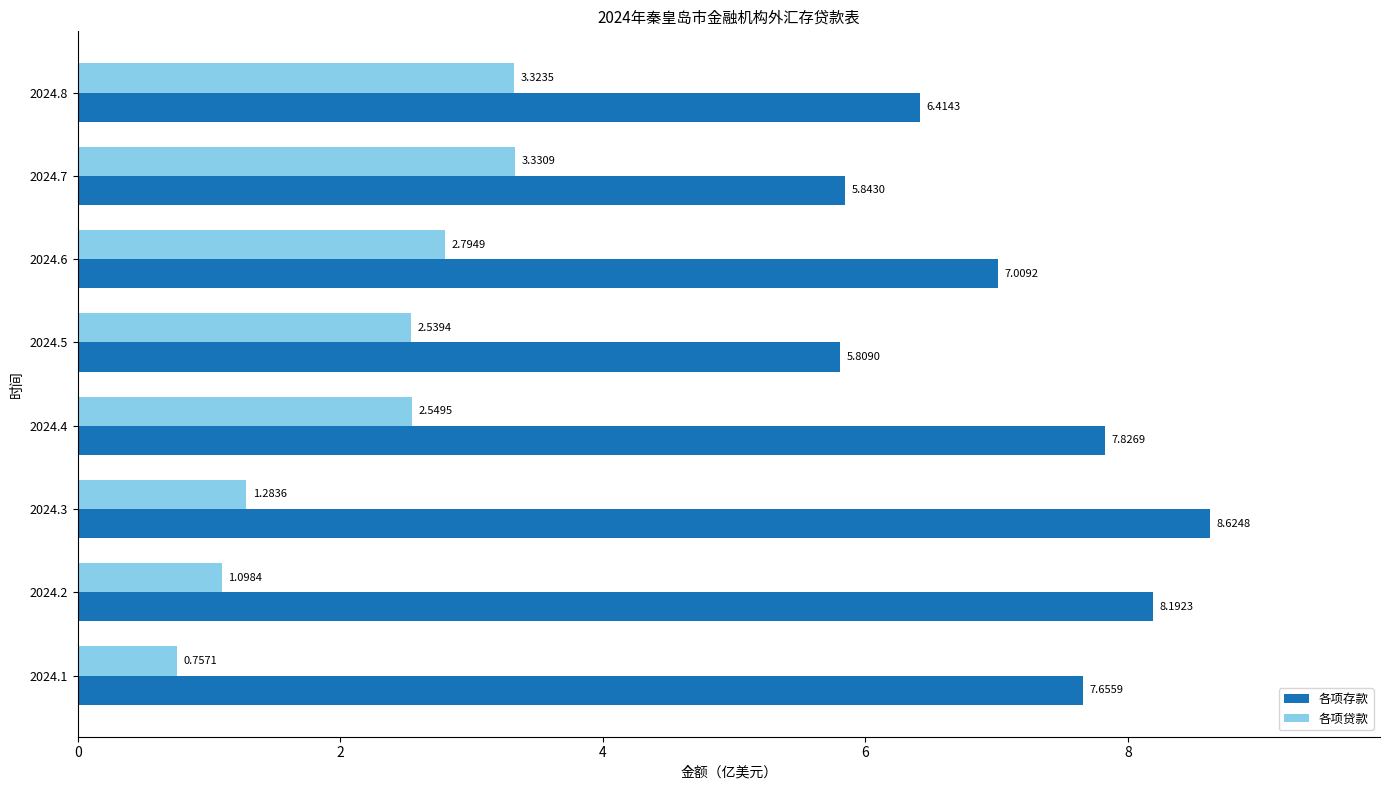

List the labels in order of 各项存款 value, largest first.

2024.3, 2024.2, 2024.4, 2024.1, 2024.6, 2024.8, 2024.7, 2024.5